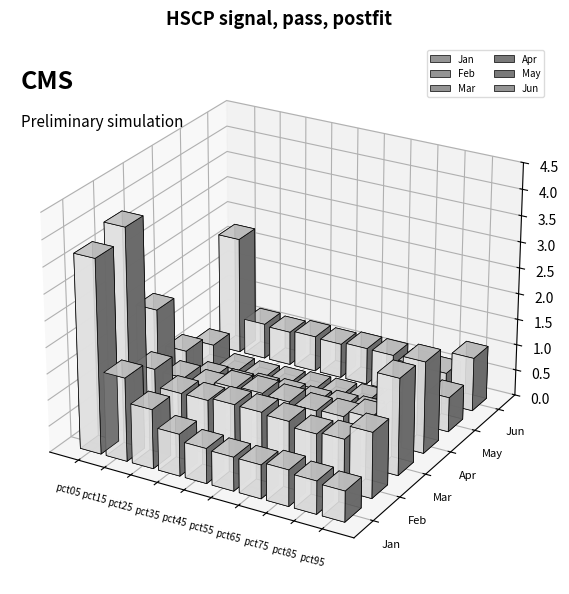

Which series changed the most between pct05 and pct15?

Feb